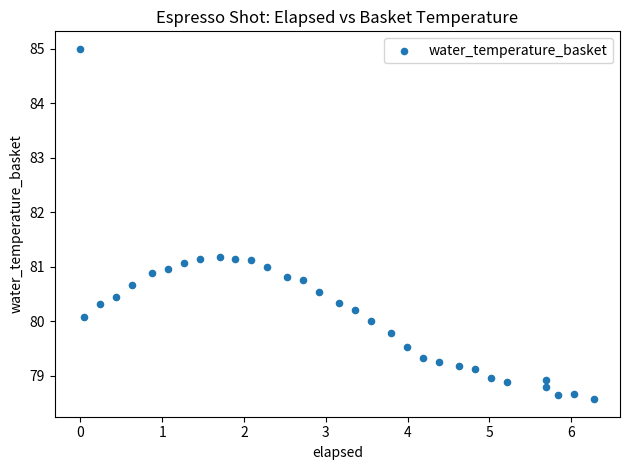

What is the range of Y values (max minus min)?

6.4